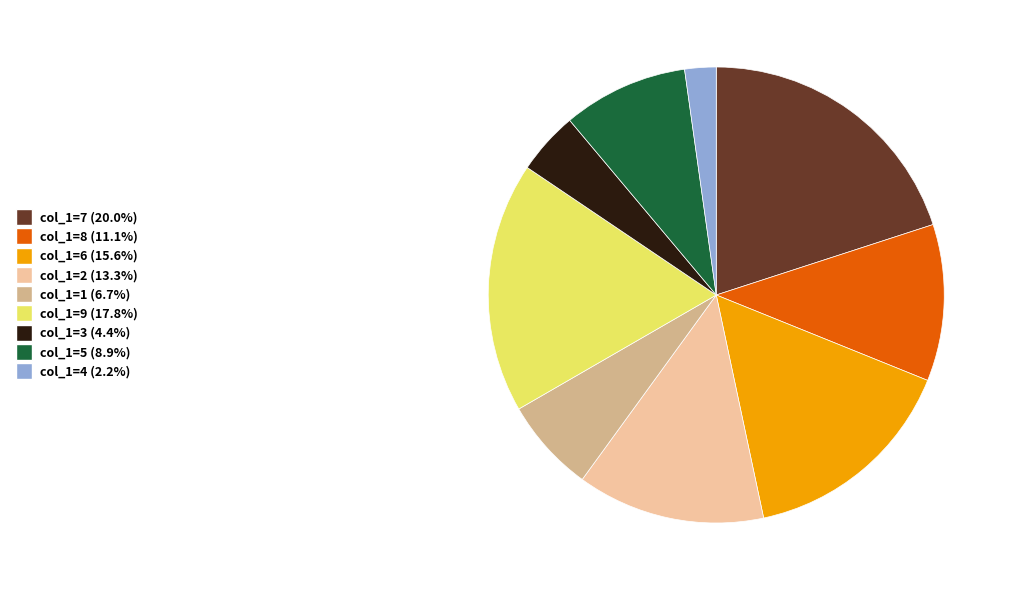

Is there any slice that represents more than half of the pie?

No